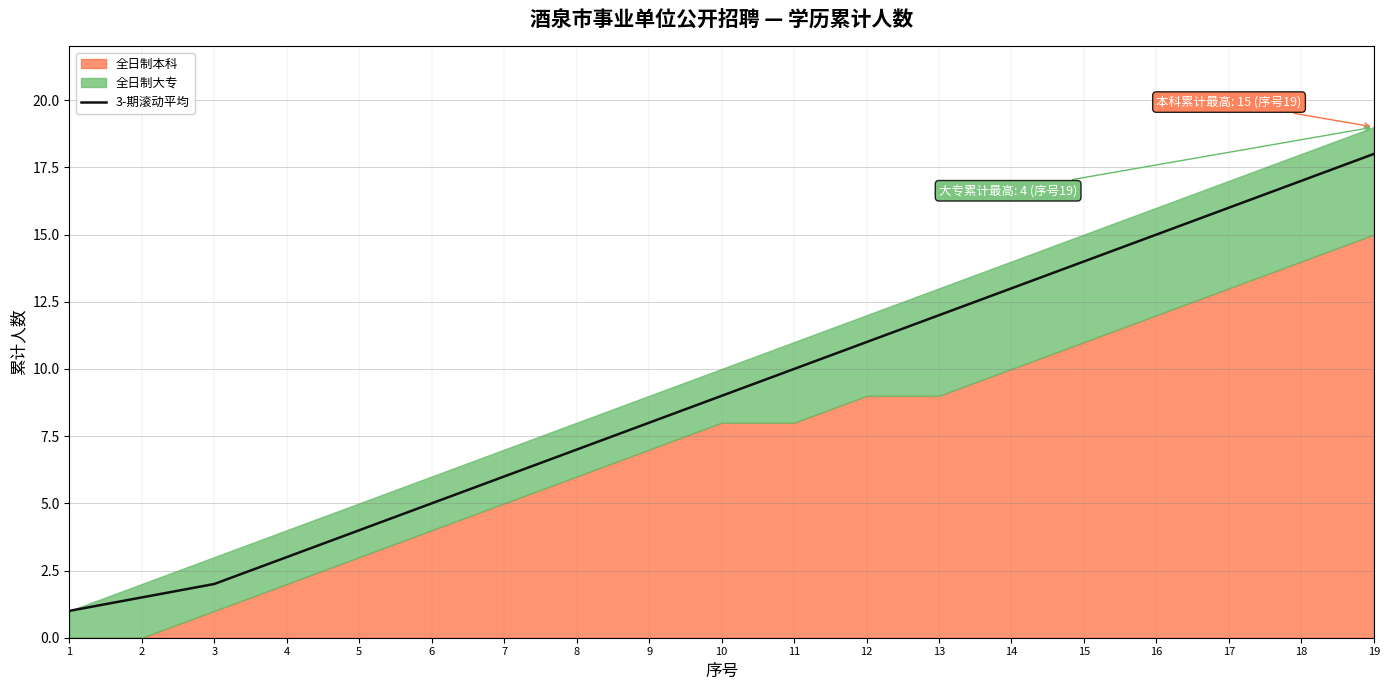

What is the difference between the maximum and minimum values?

17.0